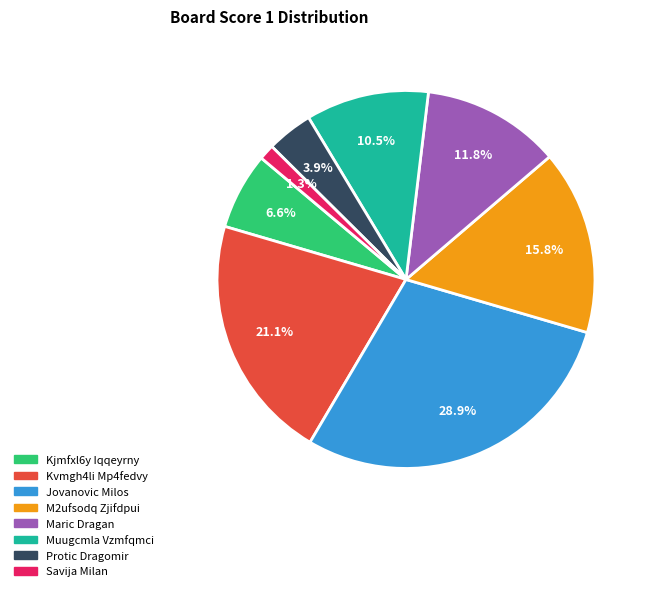

Is there any slice that represents more than half of the pie?

No